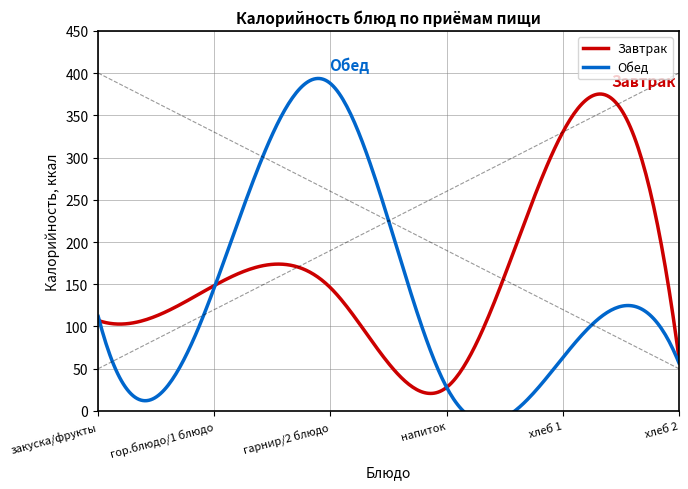

Count the number of data series in this chart.

2